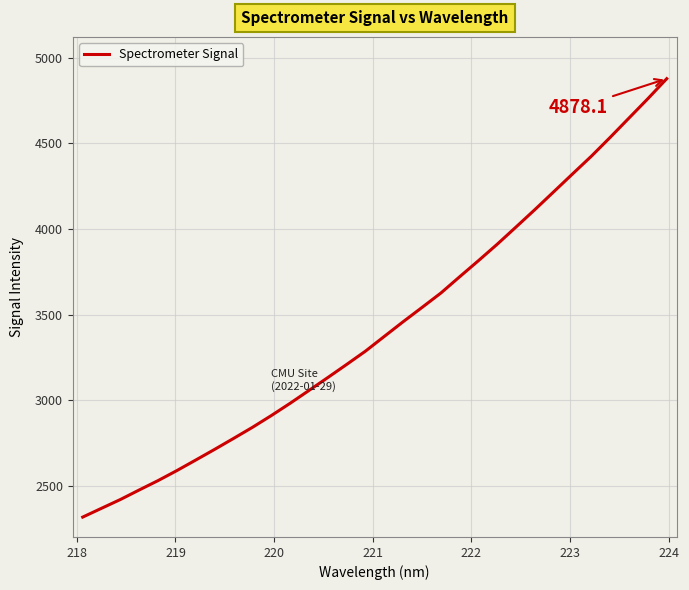

Reading right to left, what are all the values shown in this chart?

4878.1	4761.7	4649.0	4536.3	4426.3	4322.8	4218.6	4114.7	4013.2	3912.6	3816.4	3722.3	3627.0	3543.0	3459.8	3374.1	3288.1	3210.4	3133.9	3058.6	2983.7	2911.9	2843.3	2778.7	2715.0	2652.8	2591.4	2532.8	2478.0	2422.3	2371.0	2319.5